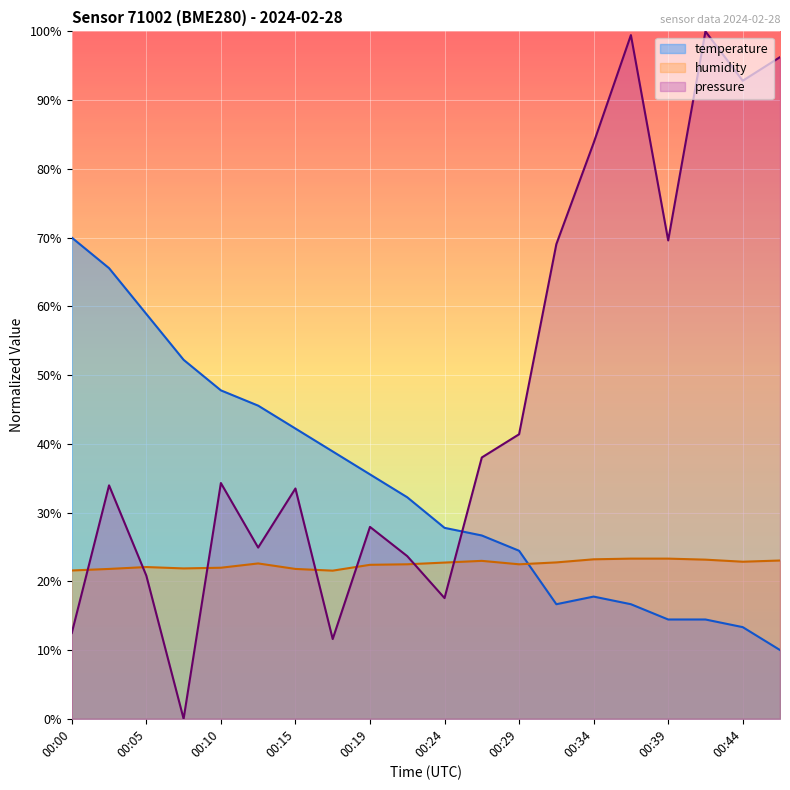

How many intersections are there between humidity and pressure_scaled?

7